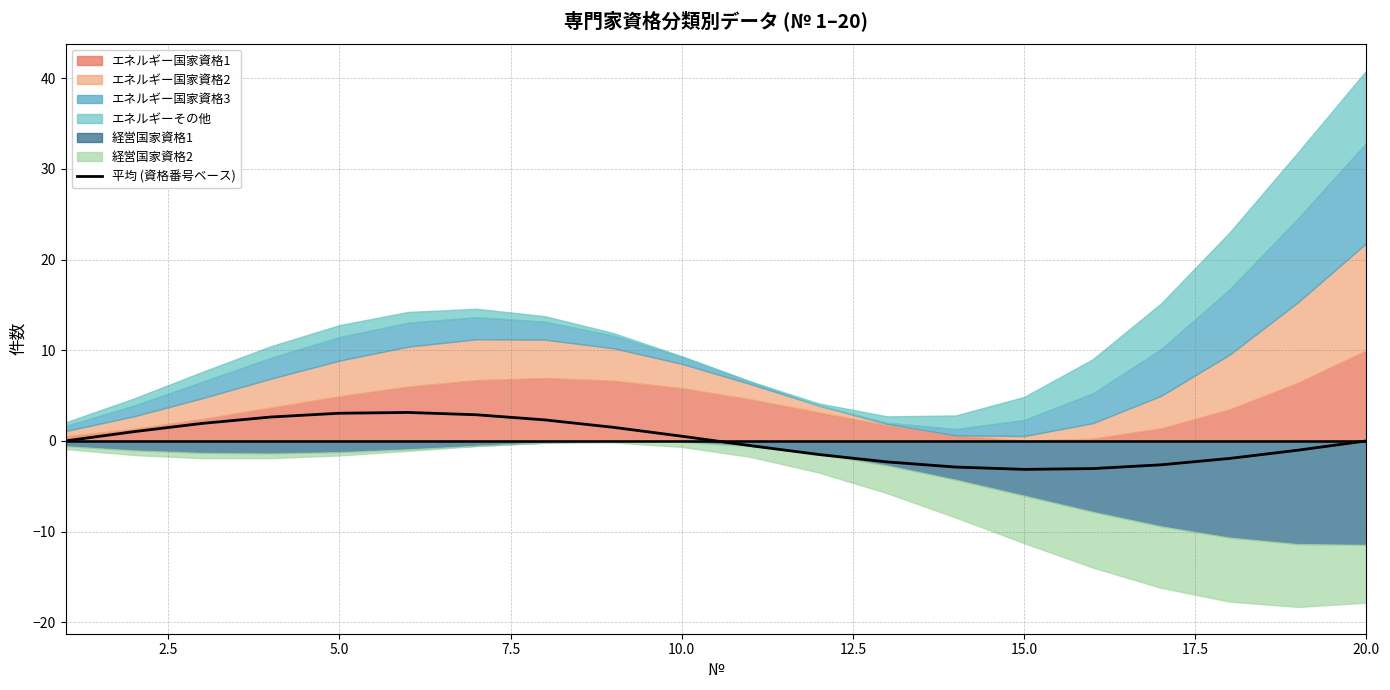

Is it true that 平均 (資格番号ベース) equals -0.9 at 15.0?

False